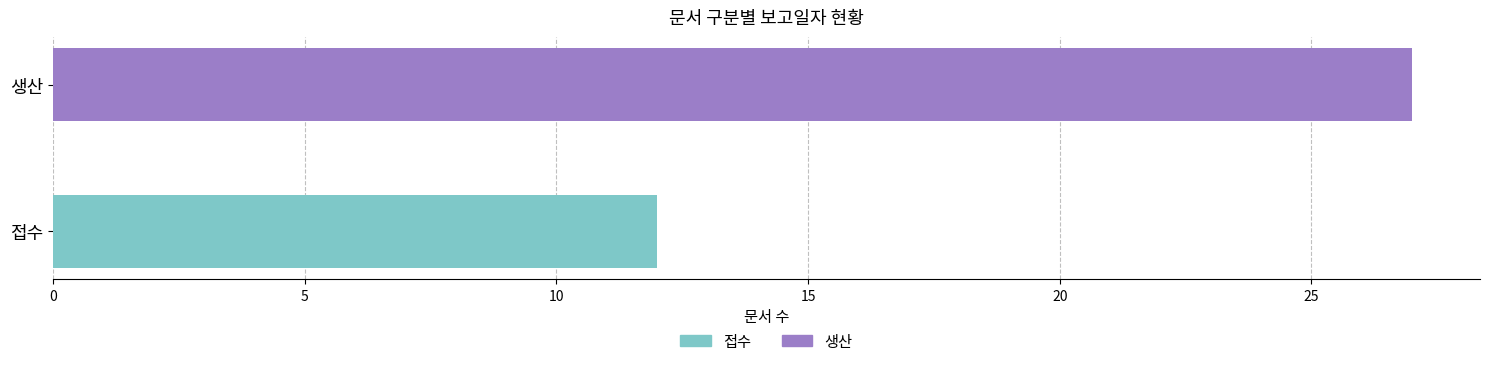

List the series in order of their overall mean, lowest first.

접수, 생산